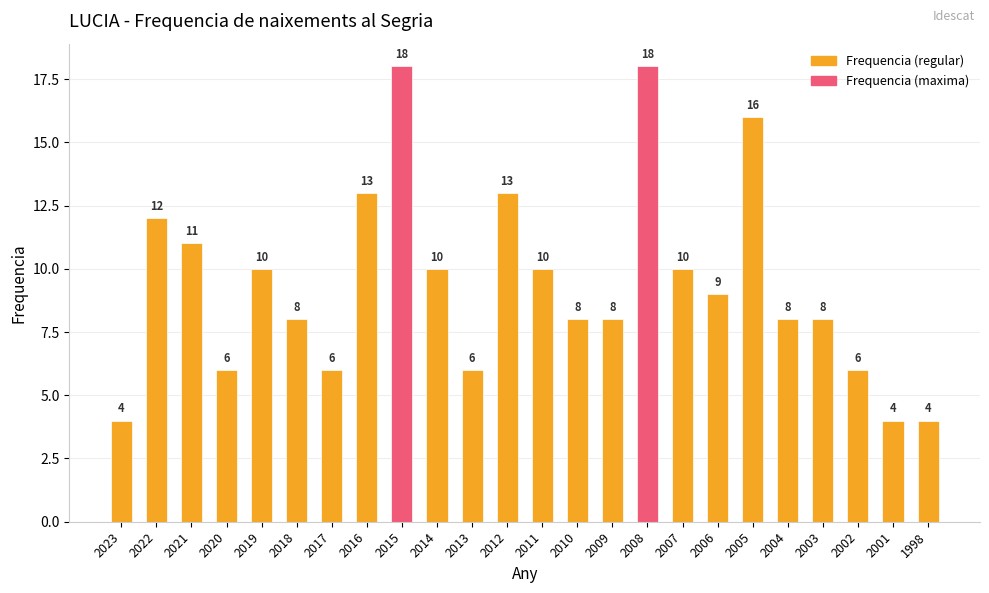

What is the difference between the second highest and minimum values?

14